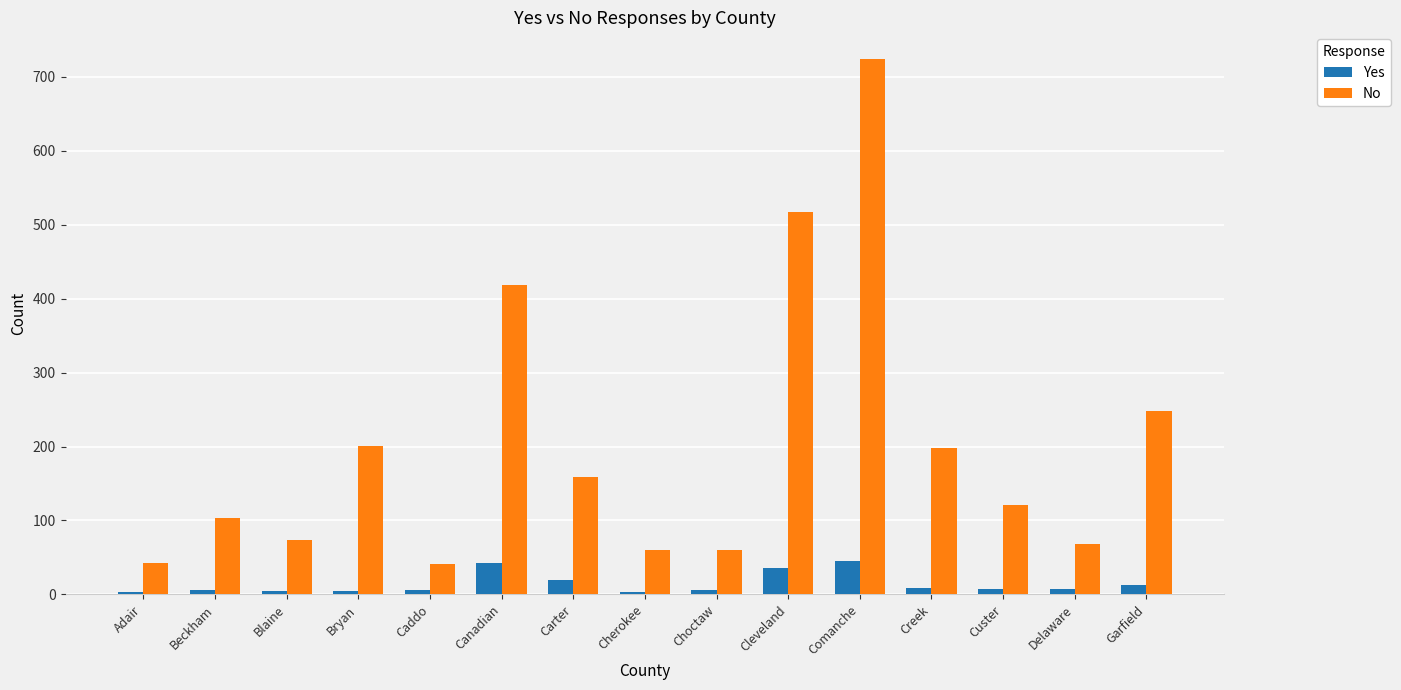

Which series has the largest range (max minus min)?

No